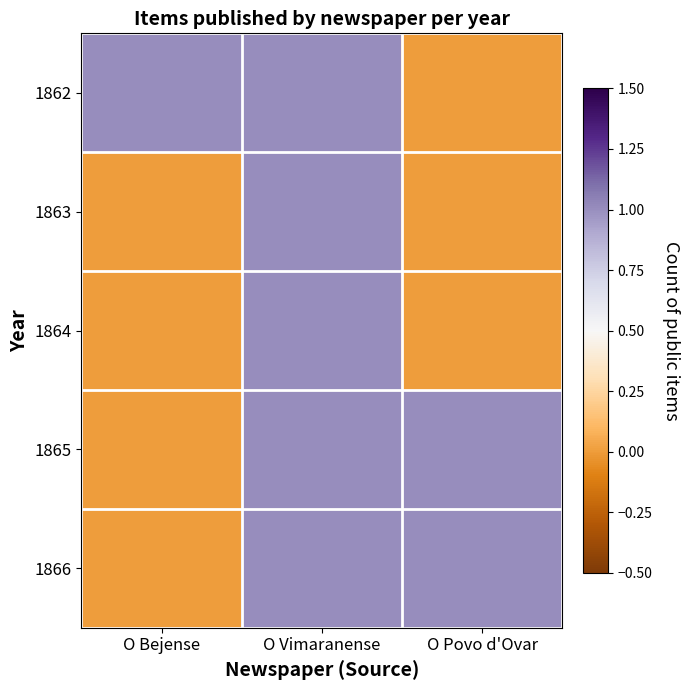

Reading right to left, what are all the values shown in this chart?

1862: O Povo d'Ovar=0	O Vimaranense=1	O Bejense=1
1863: O Povo d'Ovar=0	O Vimaranense=1	O Bejense=0
1864: O Povo d'Ovar=0	O Vimaranense=1	O Bejense=0
1865: O Povo d'Ovar=1	O Vimaranense=1	O Bejense=0
1866: O Povo d'Ovar=1	O Vimaranense=1	O Bejense=0